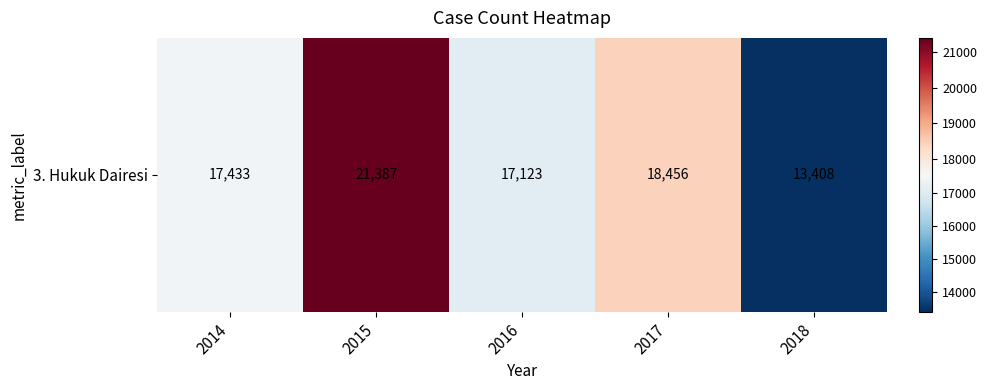

What is the difference between the values at 2018 and 2016?

3715